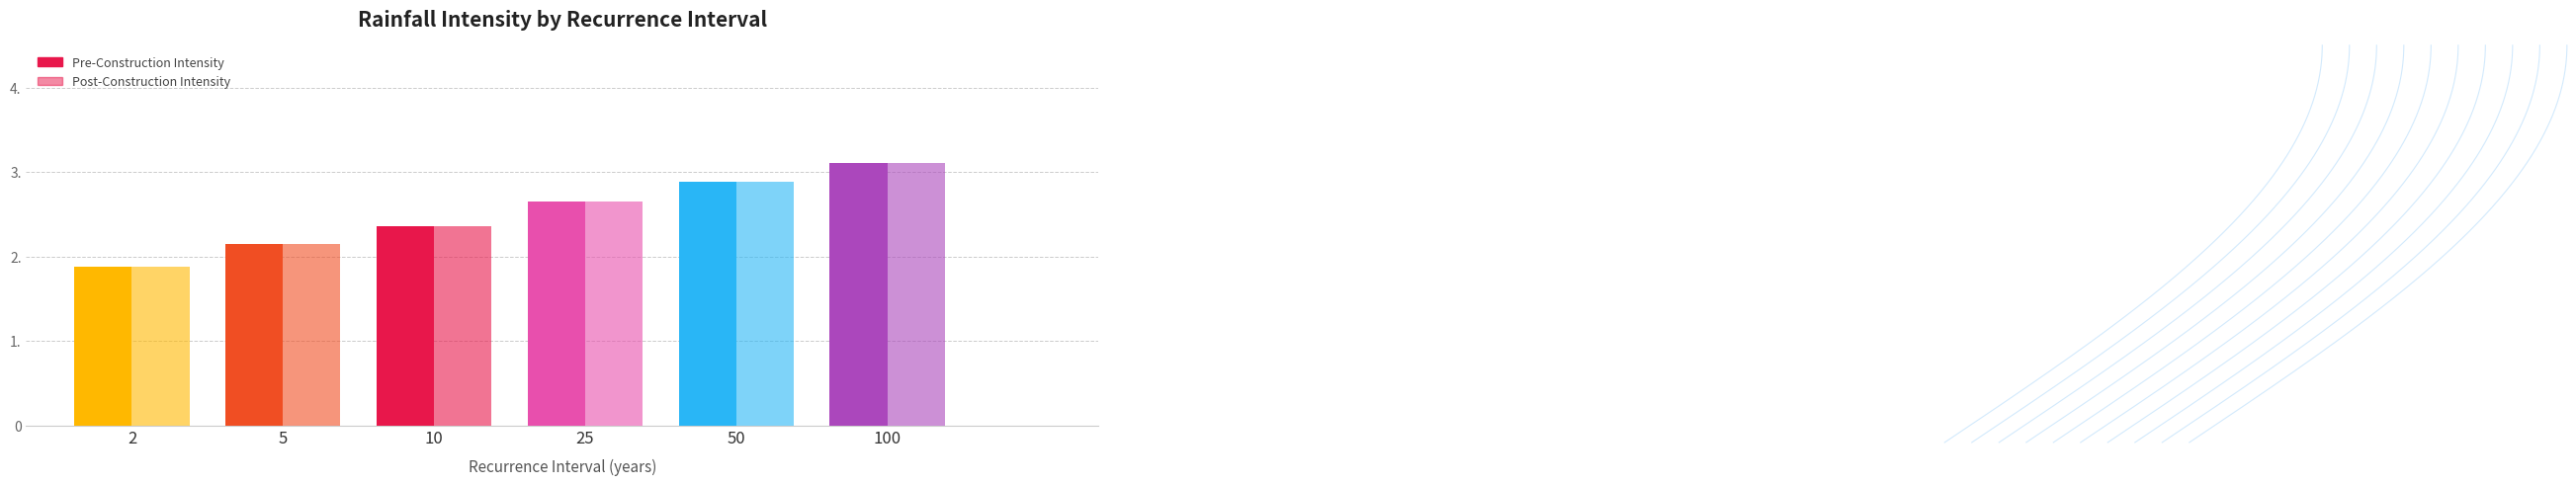

What is the maximum value shown in the chart?

3.1